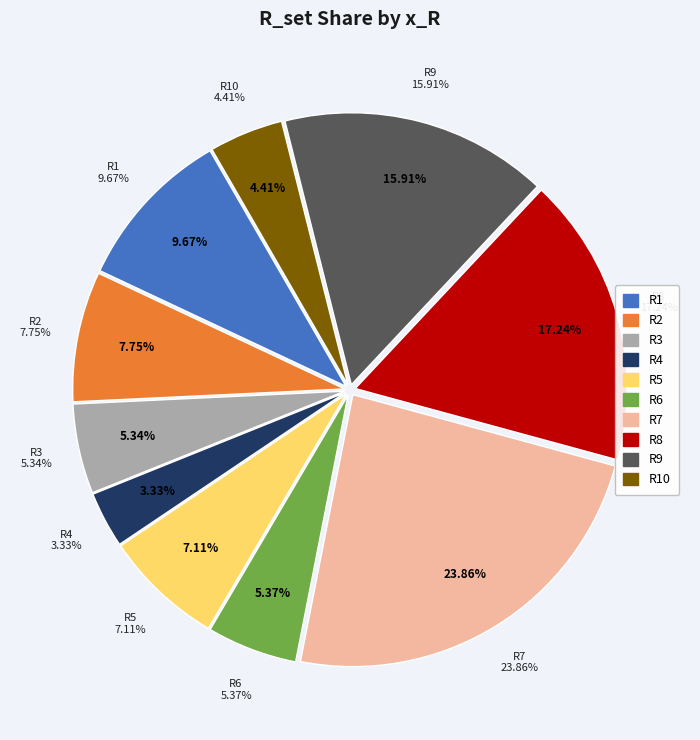

Which slice is the smallest?

R4